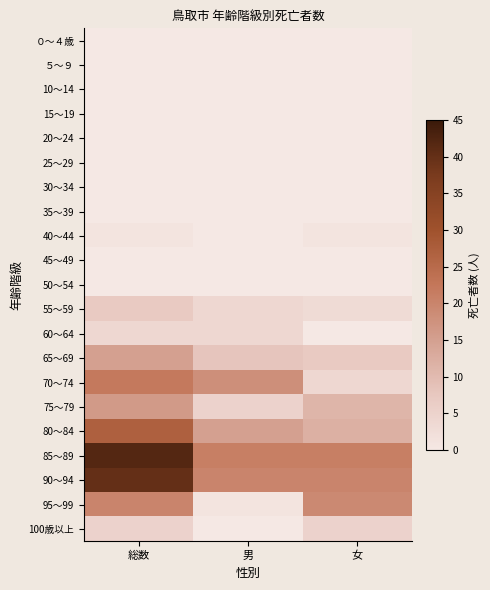

Rank the series at 総数 from highest to lowest value.

85～89, 90～94, 80～84, 70～74, 95～99, 75～79, 65～69, 55～59, 100歳以上, 60～64, 40～44, ０～４歳, ５～９, 10～14, 15～19, 20～24, 25～29, 30～34, 35～39, 45～49, 50～54